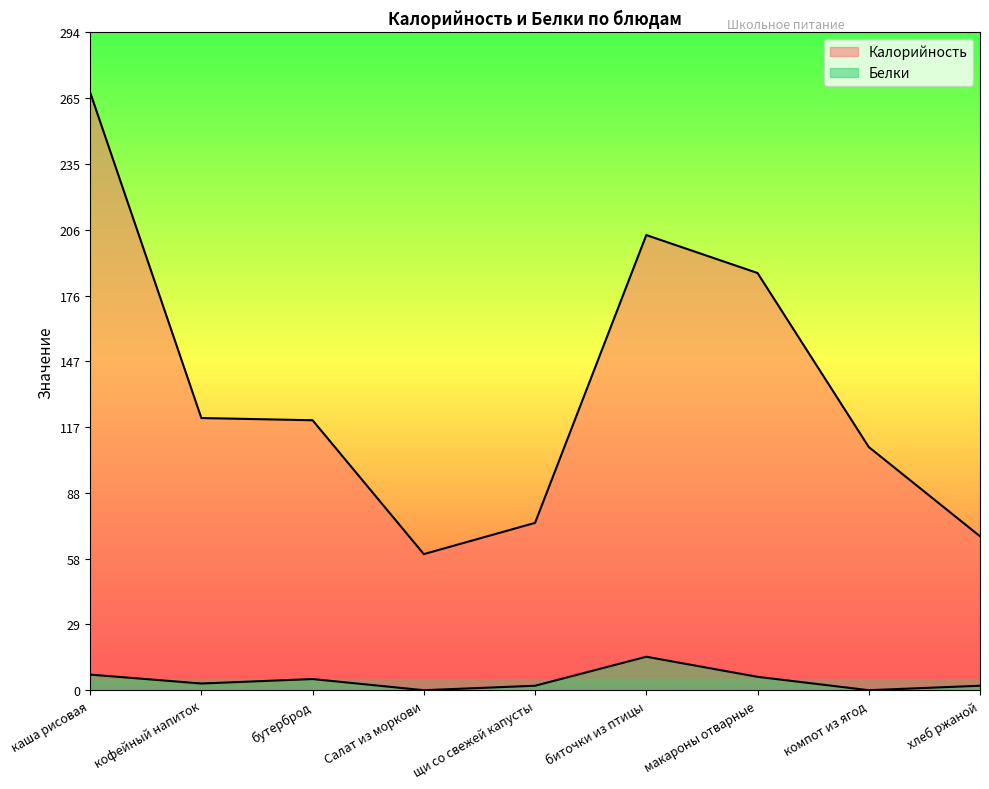

Rank the categories by Белки value from lowest to highest.

Салат из моркови, компот из ягод, щи со свежей капусты, хлеб ржаной, кофейный напиток, бутерброд, макароны отварные, каша рисовая, биточки из птицы